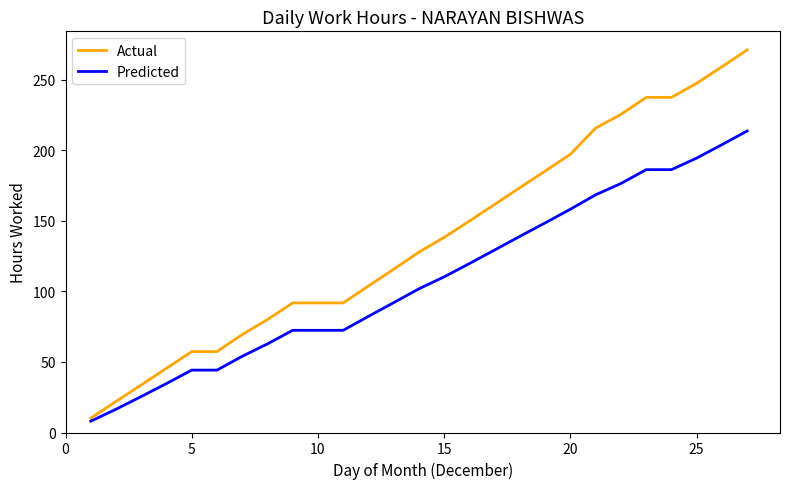

Which series has the widest spread of values?

Actual